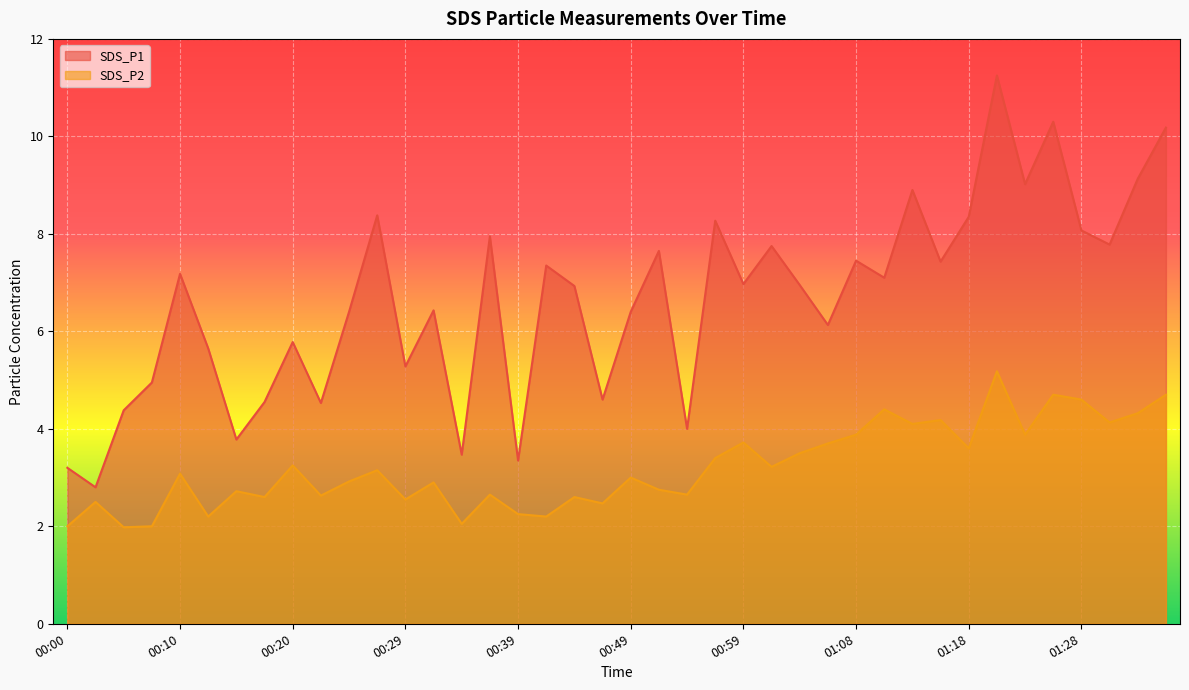

True or false: SDS_P1 and SDS_P2 intersect in this chart.

False